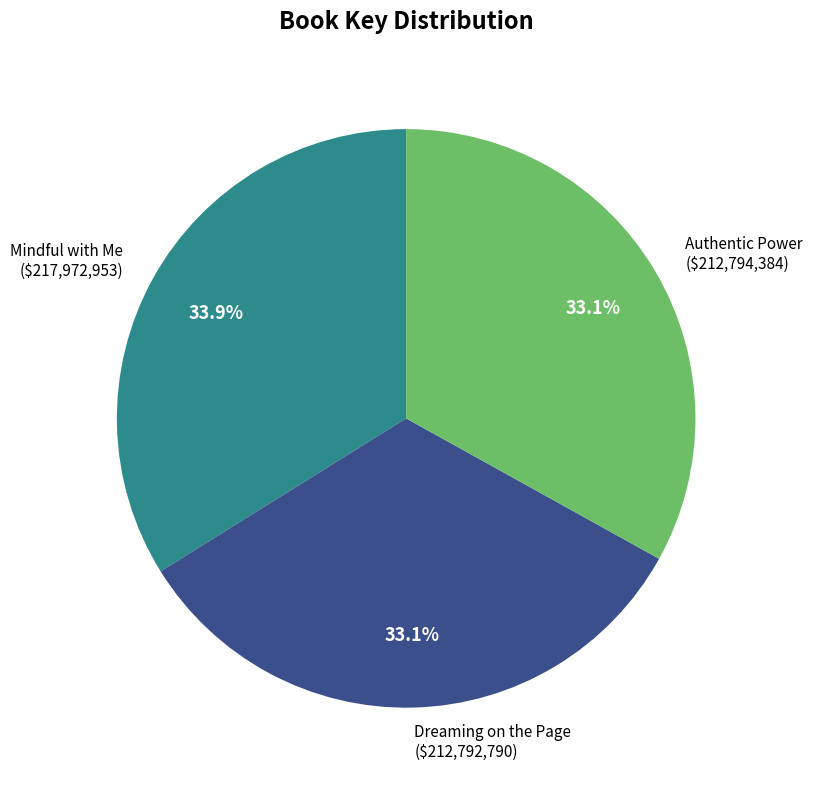

What is the total percentage of Mindful with Me and Dreaming on the Page?

66.9%